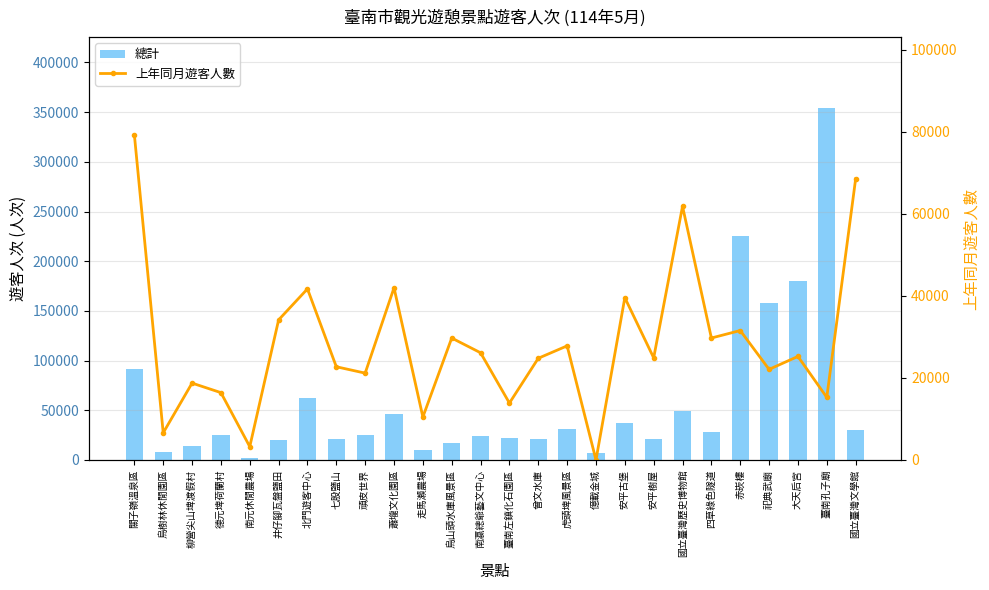

What is the difference between the maximum and minimum values in the 總計 series?

352274